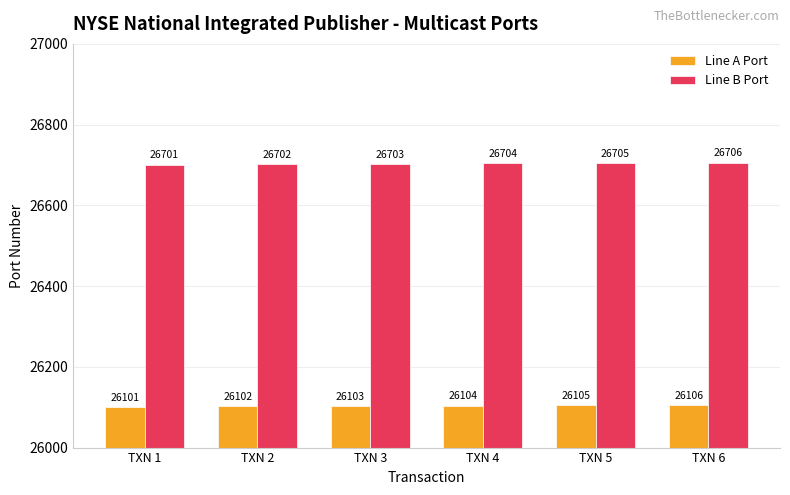

Count the Line A Port values in the range 26102 to 26105.

4